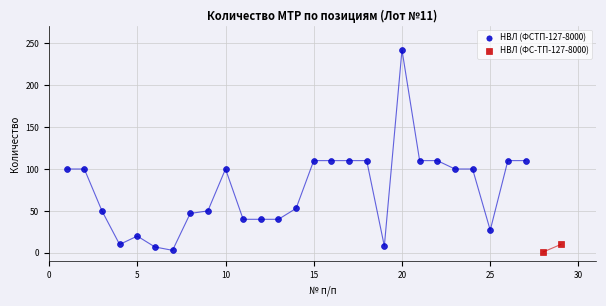

What are all the series names shown in the legend?

НВЛ (ФСТП-127-8000), НВЛ (ФС-ТП-127-8000)